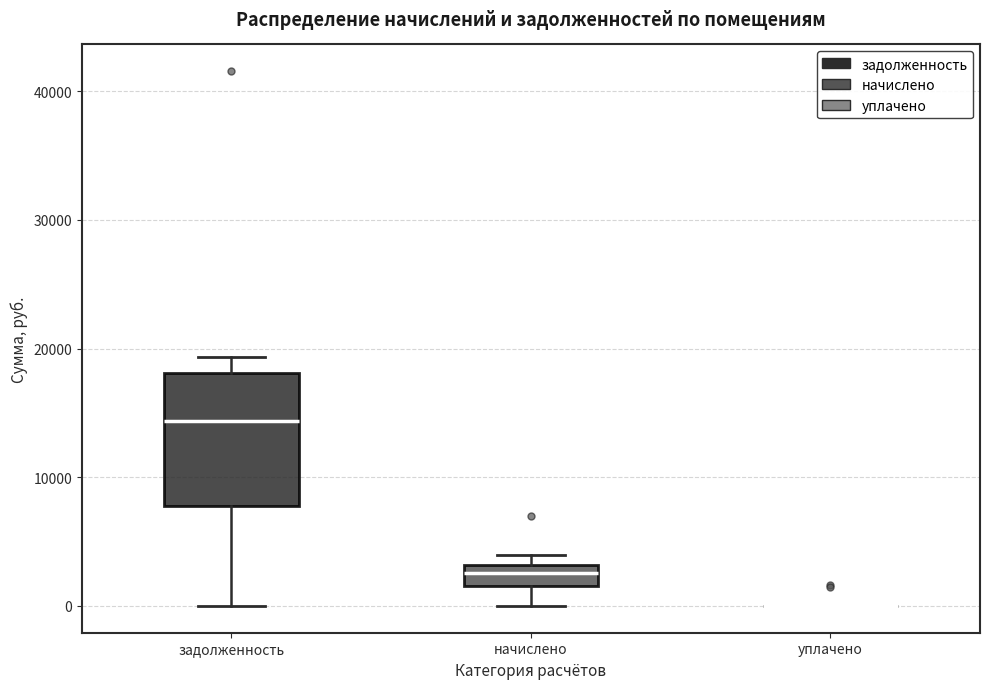

Which box is the tallest, from its lower edge to its upper edge?

задолженность